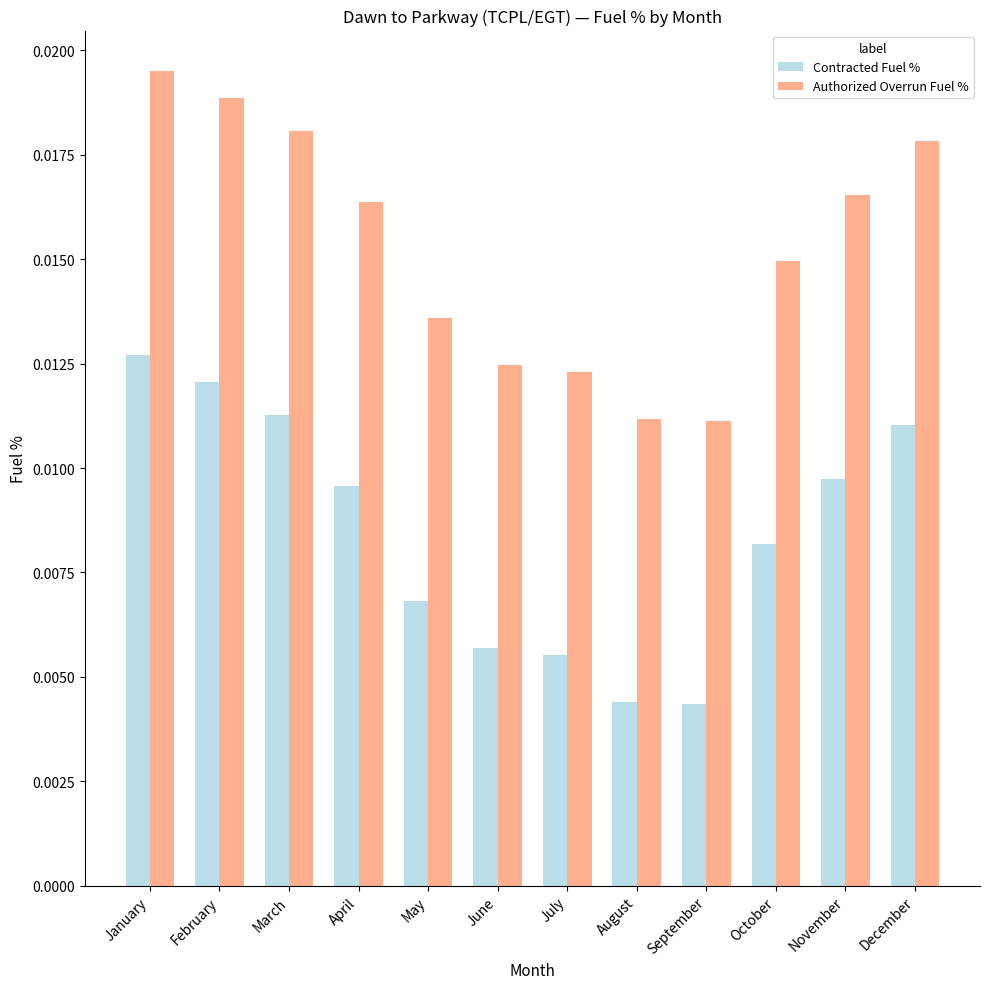

Which series changed the most between July and November?

Authorized Overrun Fuel %